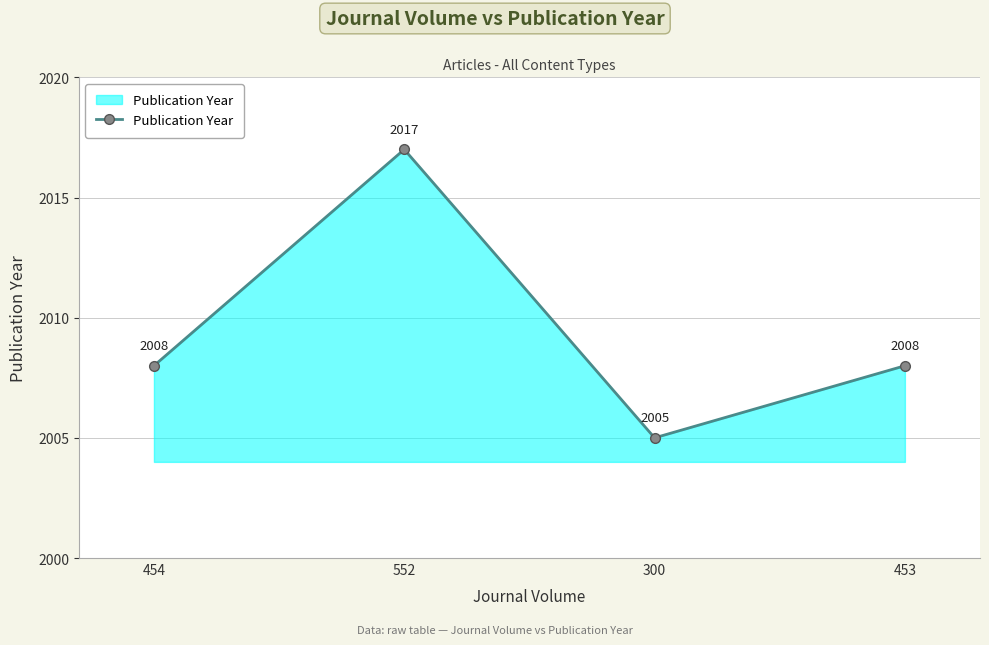

Where is the first local maximum?

552